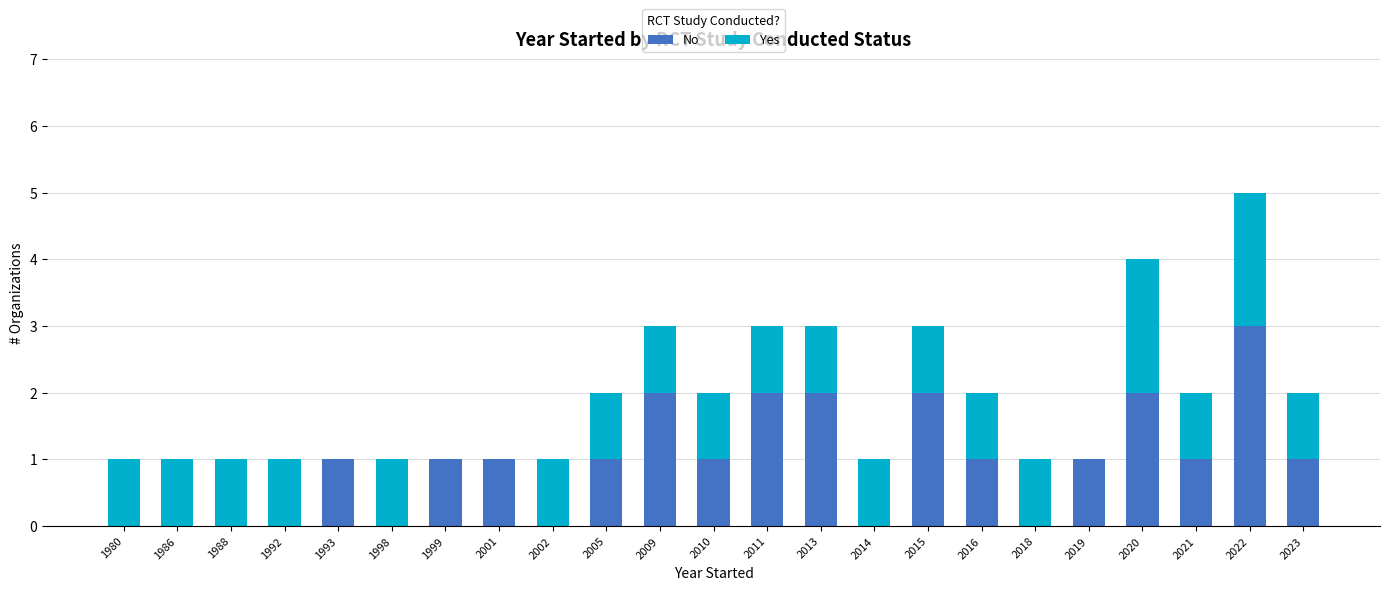

True or false: No has a value of 1 at 2019.

True